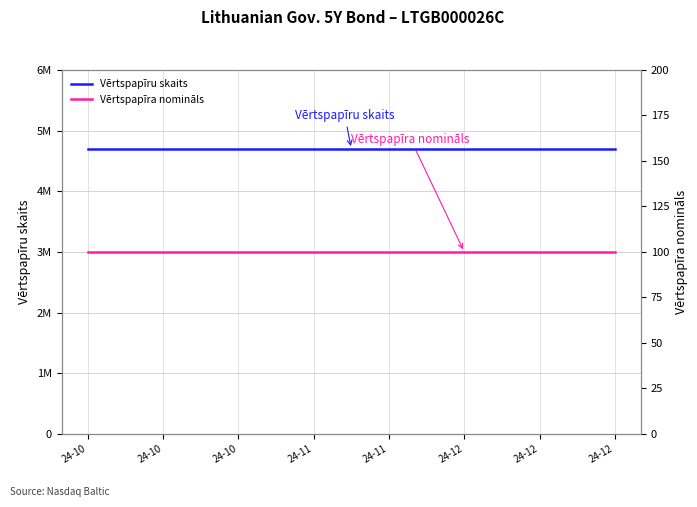

Rank the series at 9 from highest to lowest value.

Vērtspapīru skaits, Vērtspapīra nomināls